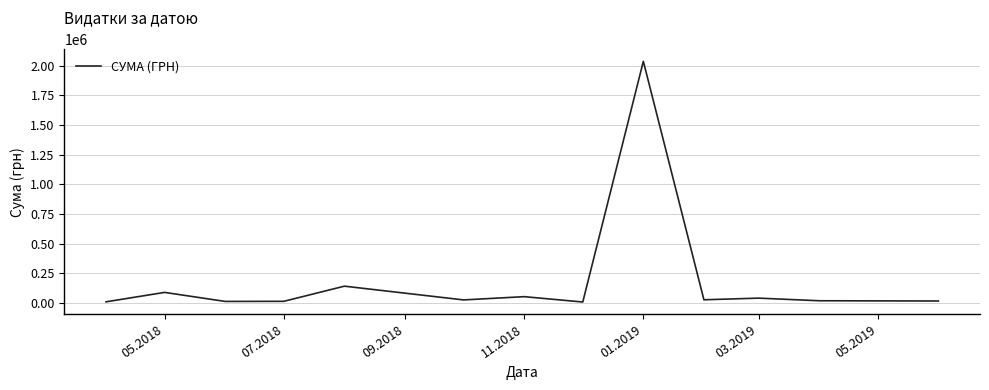

What is the difference between the maximum and minimum values?

2031575.9